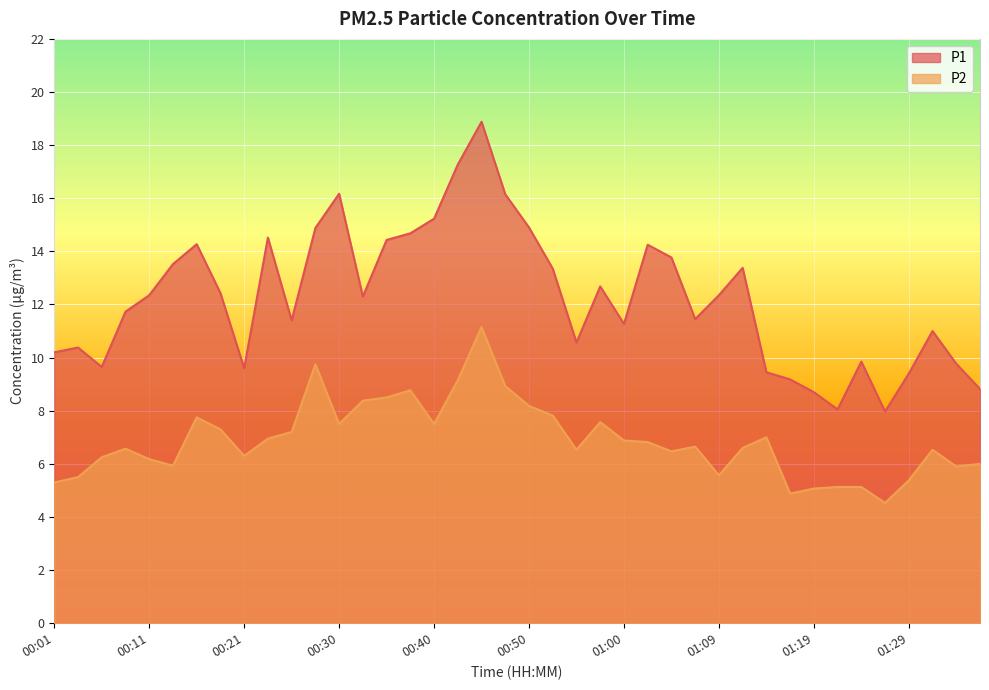

Rank the series by their average value, from highest to lowest.

P1, P2